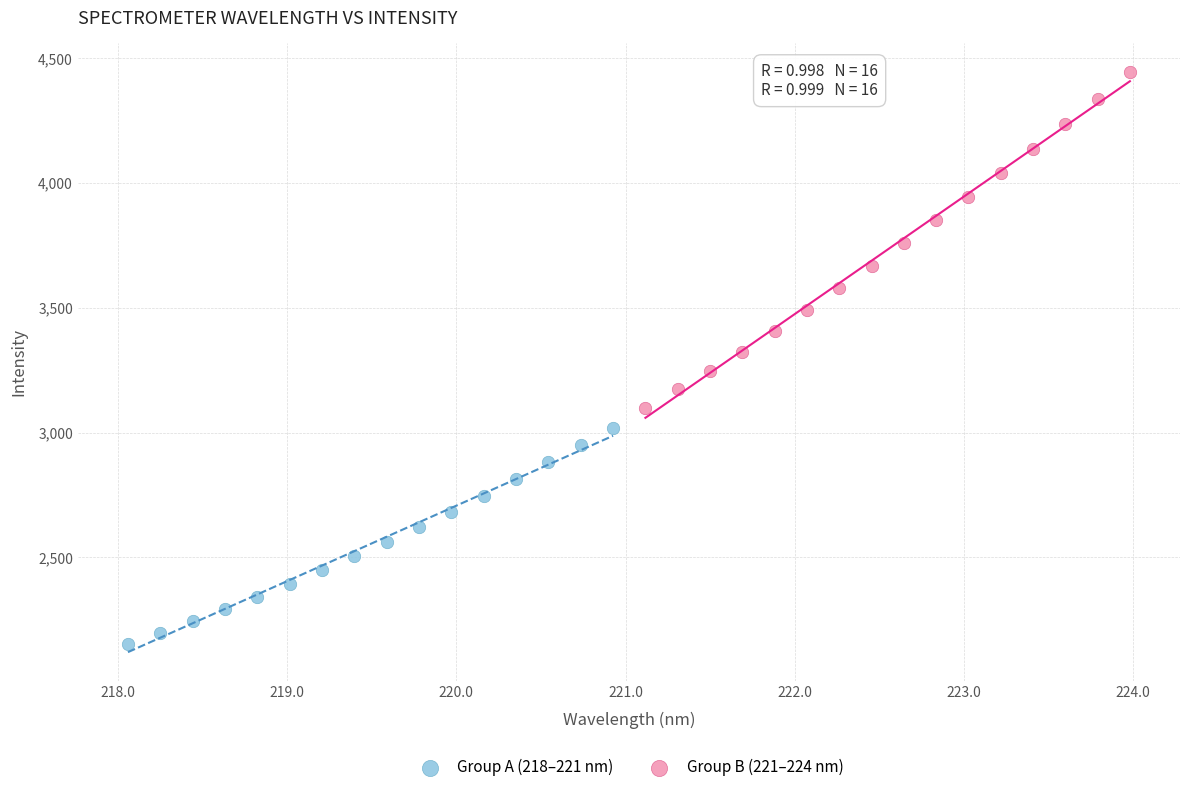

Which series reaches the minimum Y coordinate?

Group A (218–221 nm)